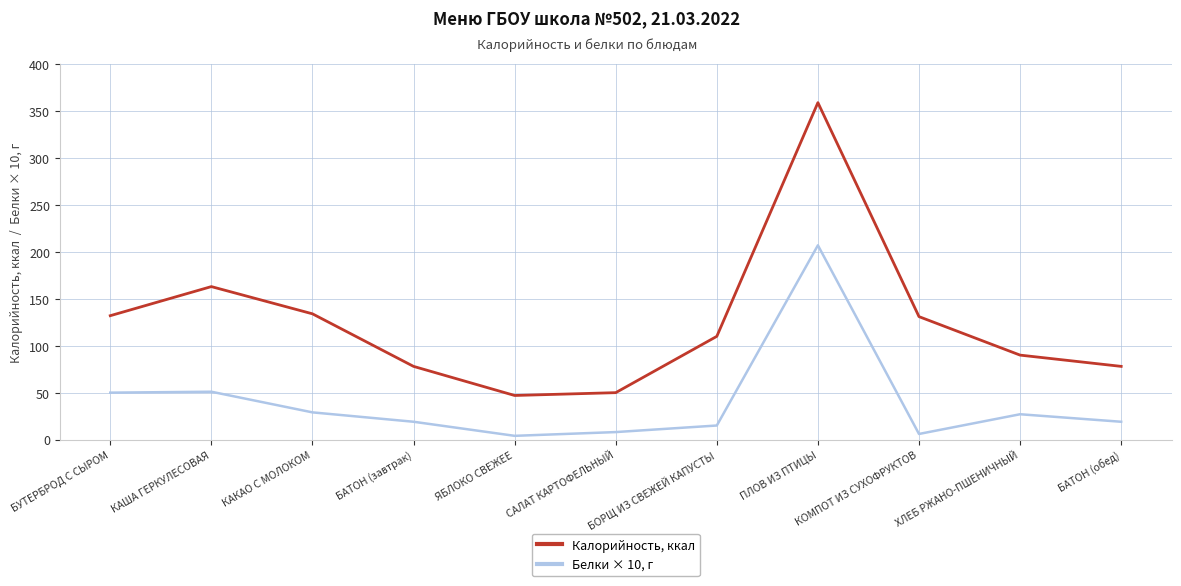

Rank the series at КАША ГЕРКУЛЕСОВАЯ from highest to lowest value.

Калорийность, ккал, Белки × 10, г